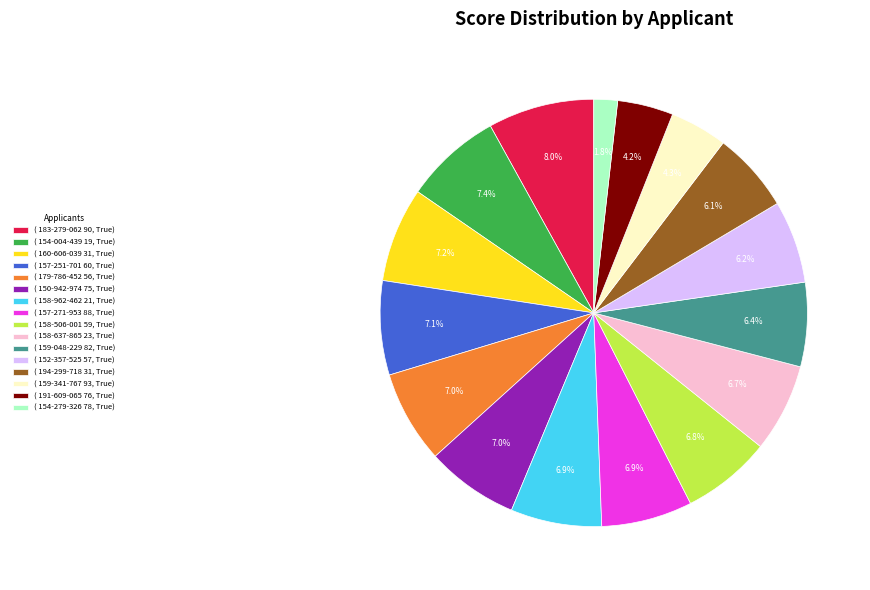

What portion of the pie excludes ( 154-279-326 78, True)?

98.2%